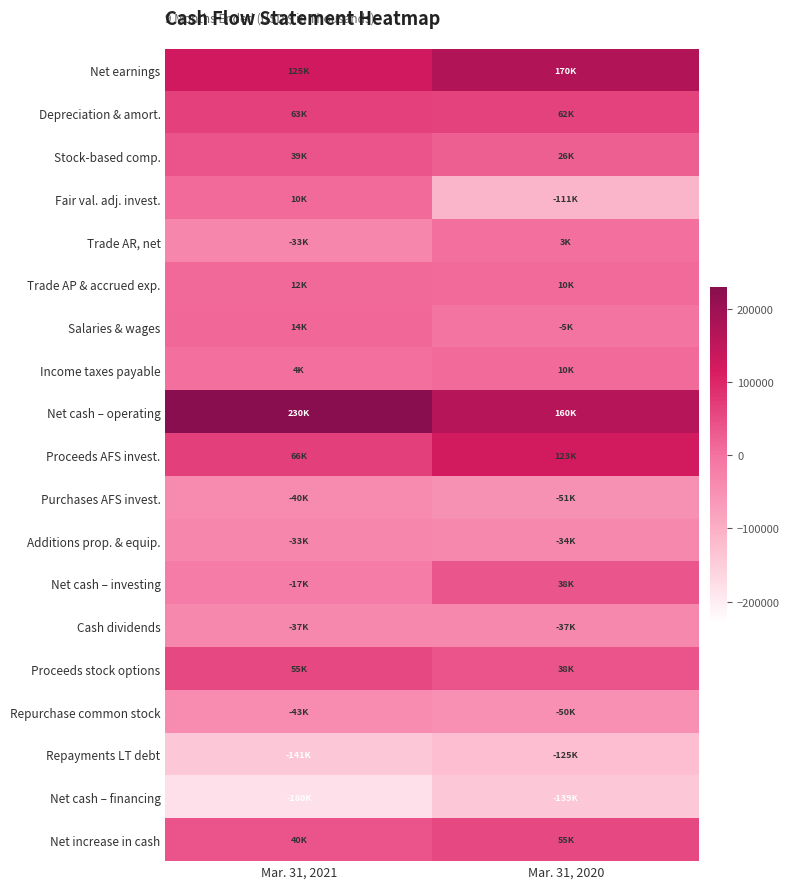

Reading right to left, what are all the values shown in this chart?

Net earnings: Mar. 31, 2020=170451	Mar. 31, 2021=124941
Depreciation & amort.: Mar. 31, 2020=61746	Mar. 31, 2021=63075
Stock-based comp.: Mar. 31, 2020=26350	Mar. 31, 2021=39174
Fair val. adj. invest.: Mar. 31, 2020=-111267	Mar. 31, 2021=10234
Trade AR, net: Mar. 31, 2020=2692	Mar. 31, 2021=-32710
Trade AP & accrued exp.: Mar. 31, 2020=10031	Mar. 31, 2021=12198
Salaries & wages: Mar. 31, 2020=-5090	Mar. 31, 2021=13829
Income taxes payable: Mar. 31, 2020=10155	Mar. 31, 2021=3528
Net cash – operating: Mar. 31, 2020=160426	Mar. 31, 2021=230144
Proceeds AFS invest.: Mar. 31, 2020=122667	Mar. 31, 2021=66377
Purchases AFS invest.: Mar. 31, 2020=-50728	Mar. 31, 2021=-39684
Additions prop. & equip.: Mar. 31, 2020=-34371	Mar. 31, 2021=-32985
Net cash – investing: Mar. 31, 2020=37568	Mar. 31, 2021=-16613
Cash dividends: Mar. 31, 2020=-36644	Mar. 31, 2021=-37174
Proceeds stock options: Mar. 31, 2020=38490	Mar. 31, 2021=54992
Repurchase common stock: Mar. 31, 2020=-50112	Mar. 31, 2021=-43178
Repayments LT debt: Mar. 31, 2020=-125375	Mar. 31, 2021=-141375
Net cash – financing: Mar. 31, 2020=-139082	Mar. 31, 2021=-180239
Net increase in cash: Mar. 31, 2020=55330	Mar. 31, 2021=39511